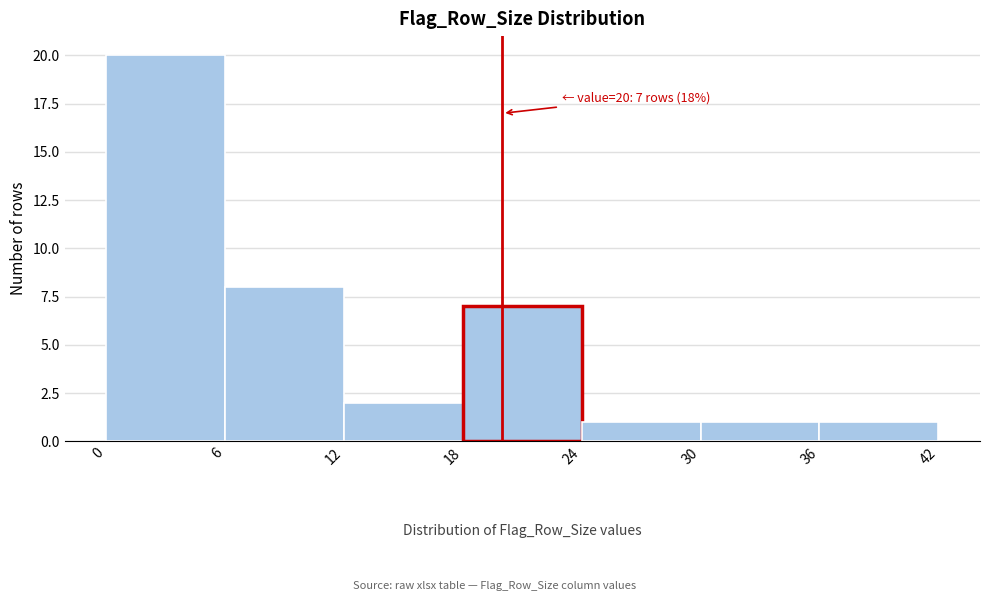

Which range on the x-axis has the tallest bar?

0 to 6